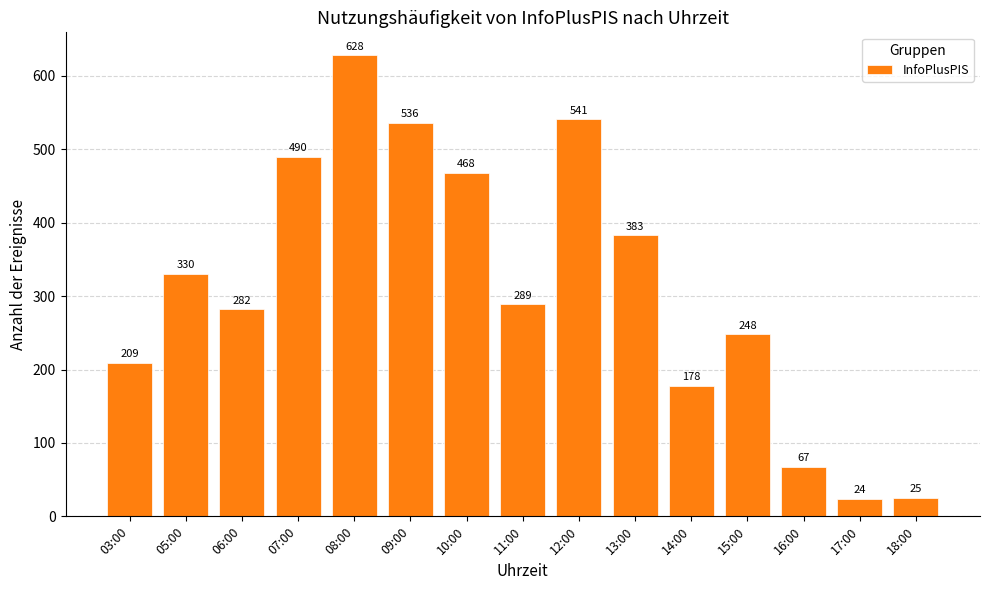

What is the label of the 12th bar from the right?

07:00